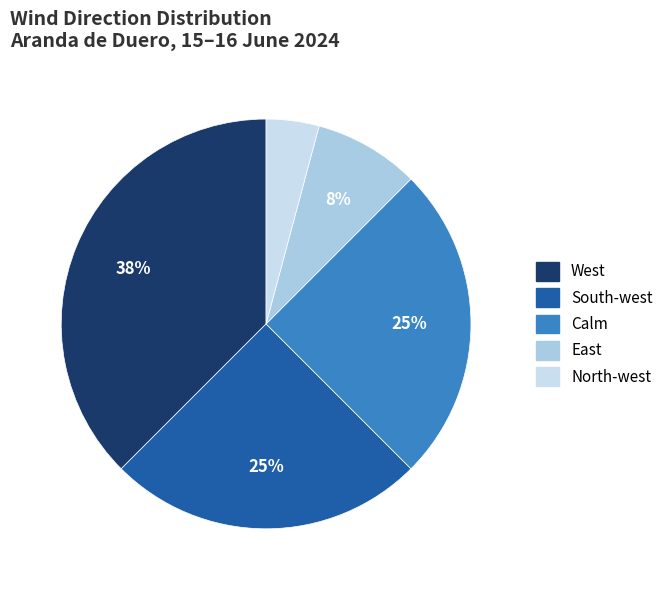

Is there any slice that represents more than half of the pie?

No